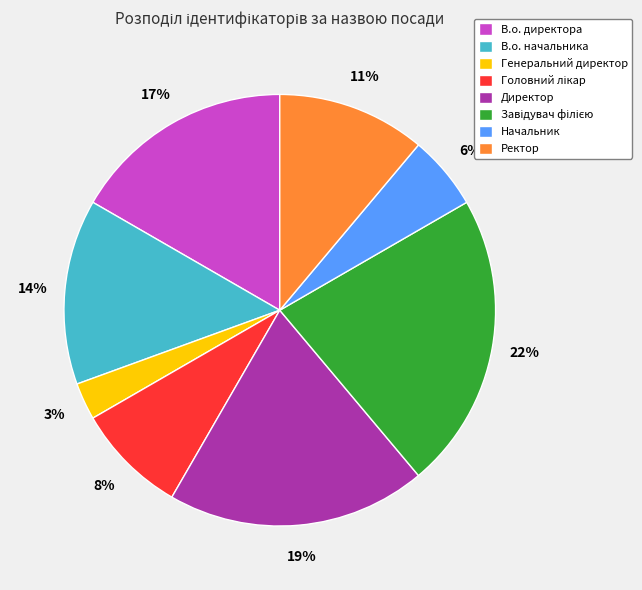

Combined, do Директор and Ректор account for over 50%?

No